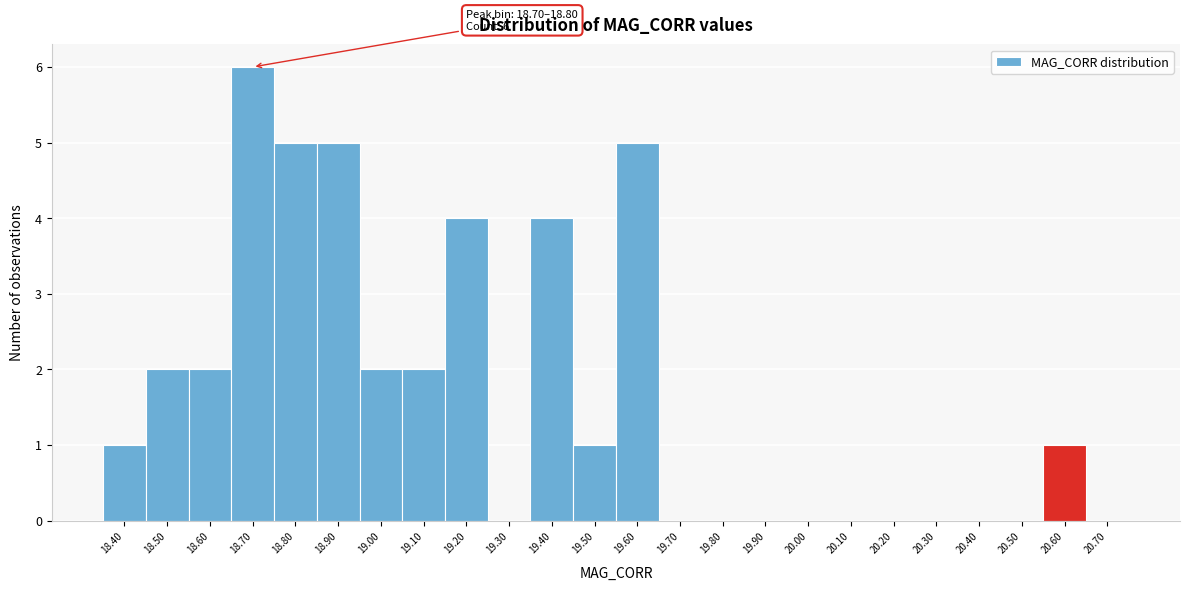

Reading left to right, transcribe all the data shown in this chart.

18.40=1	18.50=2	18.60=2	18.70=6	18.80=5	18.90=5	19.00=2	19.10=2	19.20=4	19.30=0	19.40=4	19.50=1	19.60=5	19.70=0	19.80=0	19.90=0	20.00=0	20.10=0	20.20=0	20.30=0	20.40=0	20.50=0	20.60=1	20.70=0